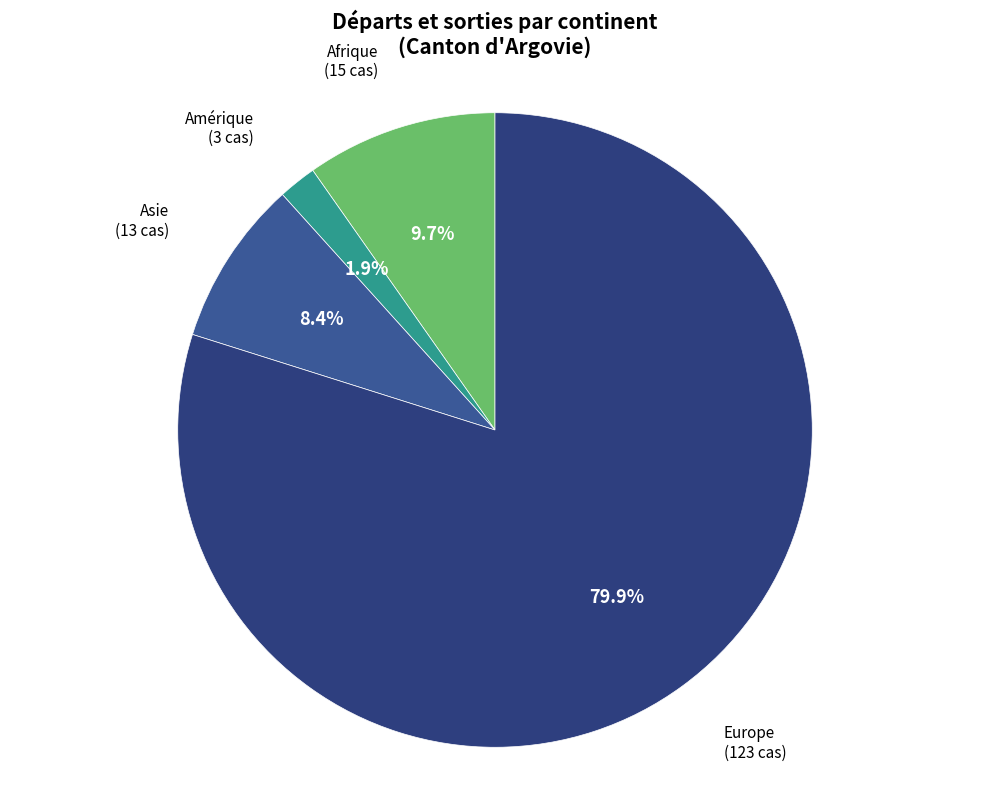

How much of the chart is everything except Asie?

91.6%